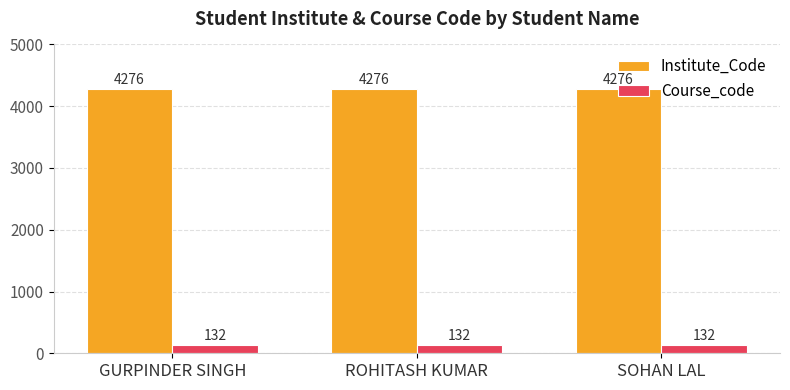

Which series has the largest total across all categories?

Institute_Code